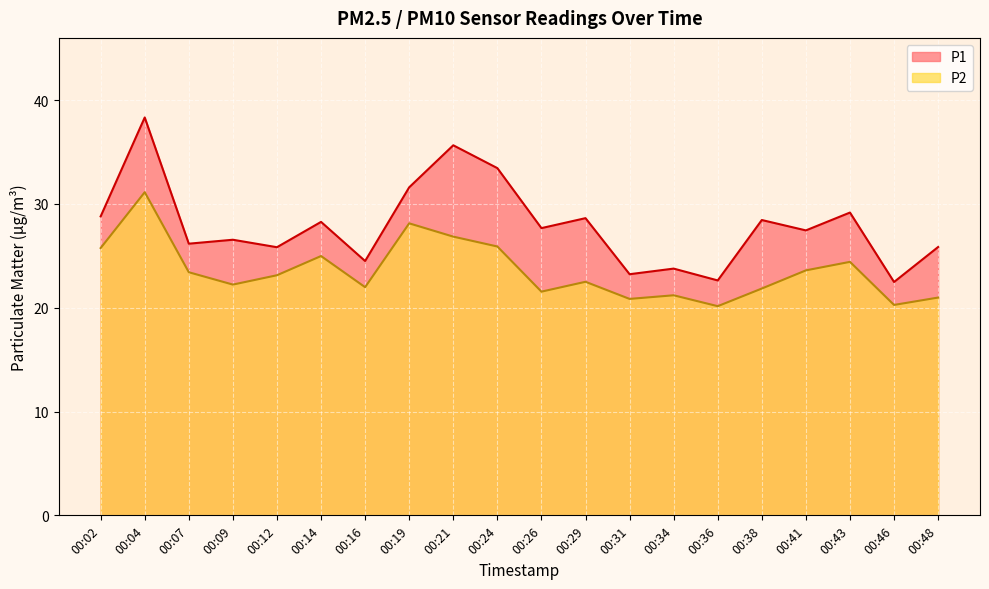

What is the difference between the second highest and second lowest values in the P1 series?

13.0